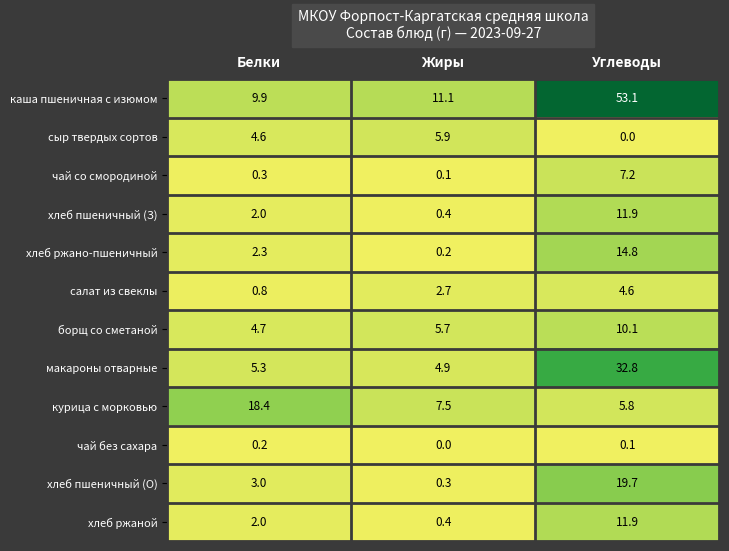

Which series has the widest spread of values?

каша пшеничная с изюмом